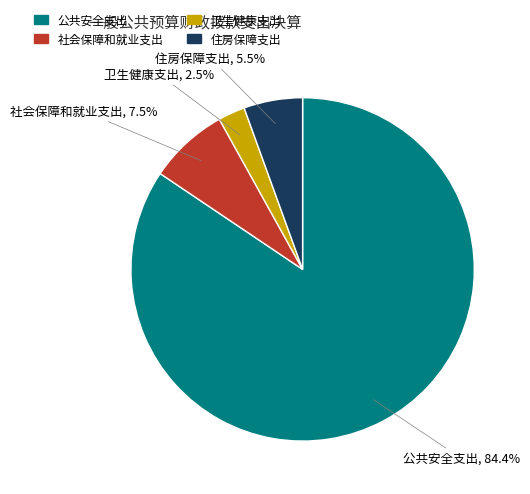

How many segments does this pie chart have?

4